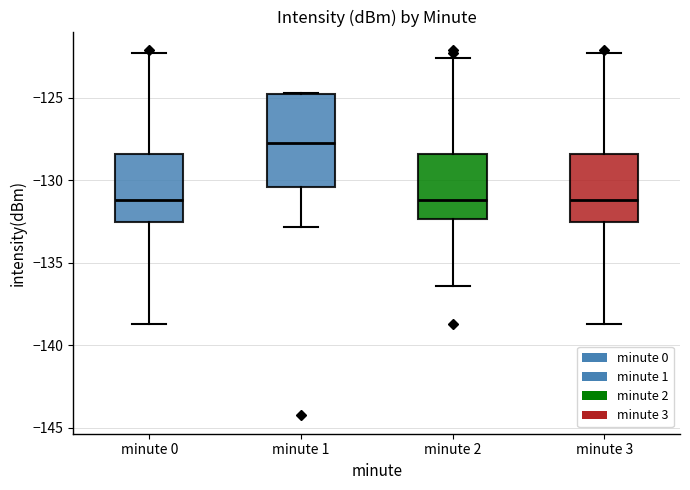

Where does the lower whisker of the box for minute 1 end on the y-axis? The values are not printed on the chart, so give them approximately, as read against the axis.

-133.0